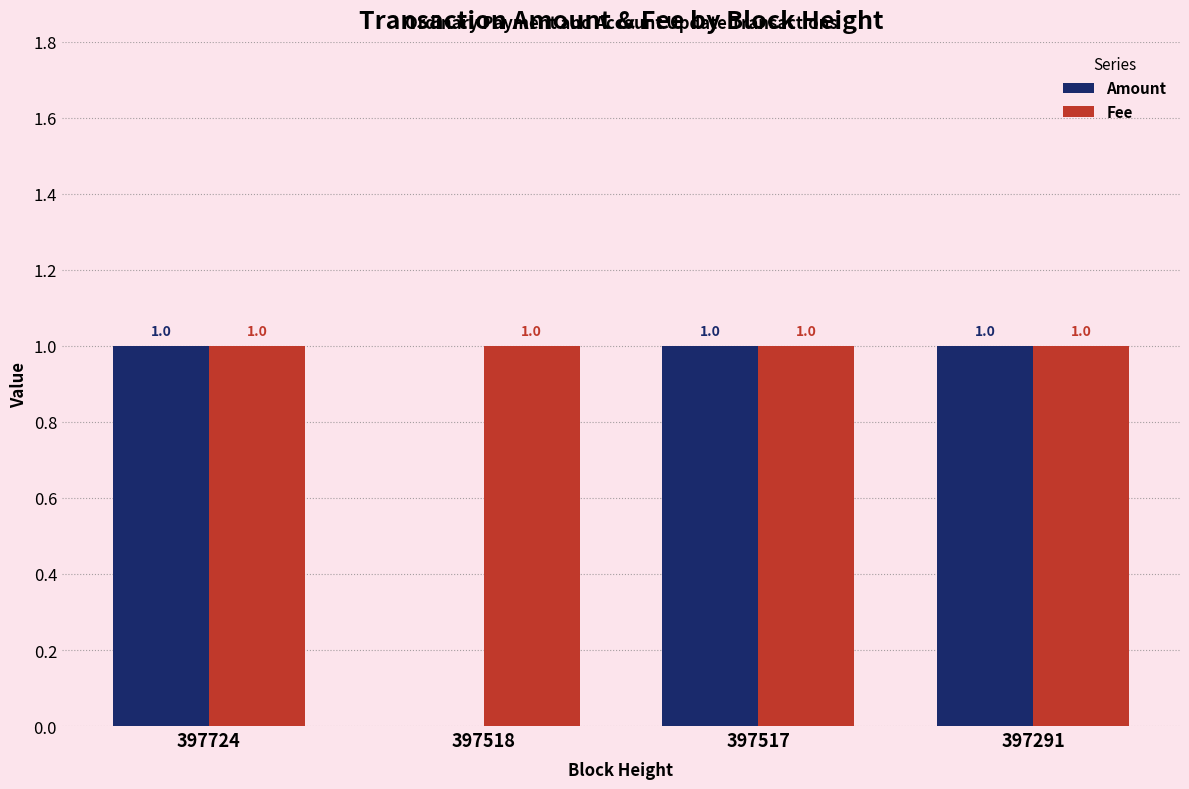

Which series has the largest range (max minus min)?

Amount